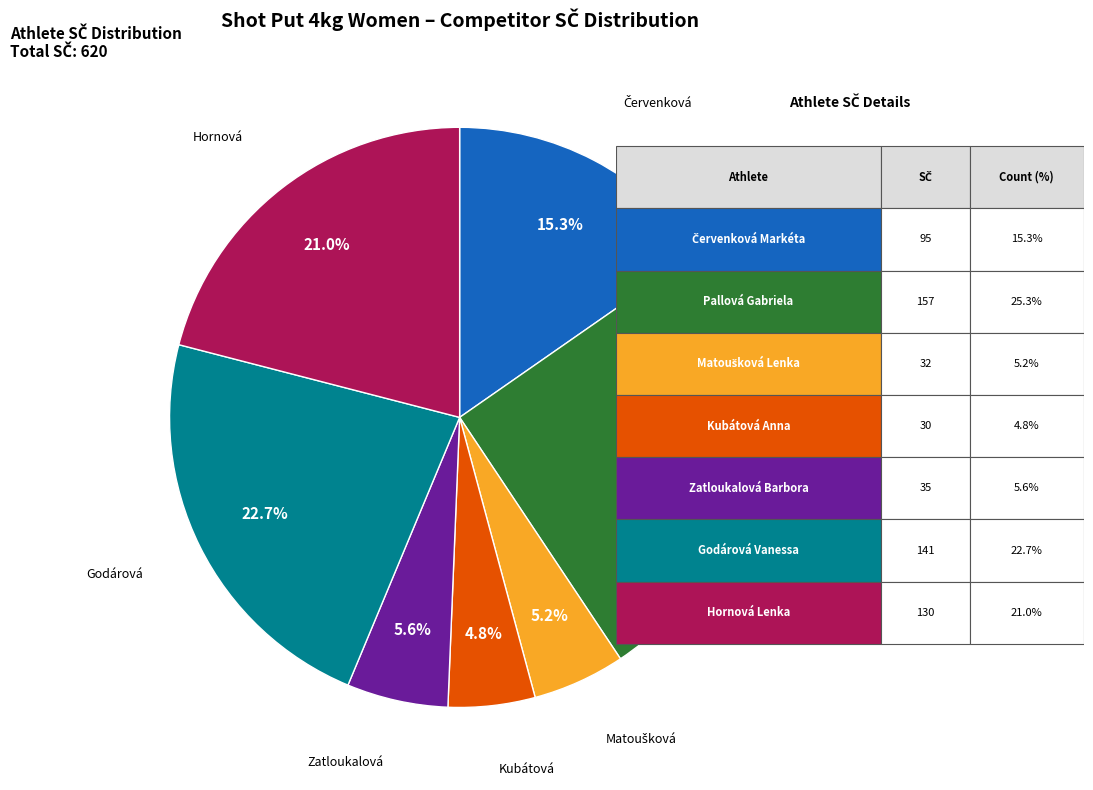

Does any single category account for the majority?

No